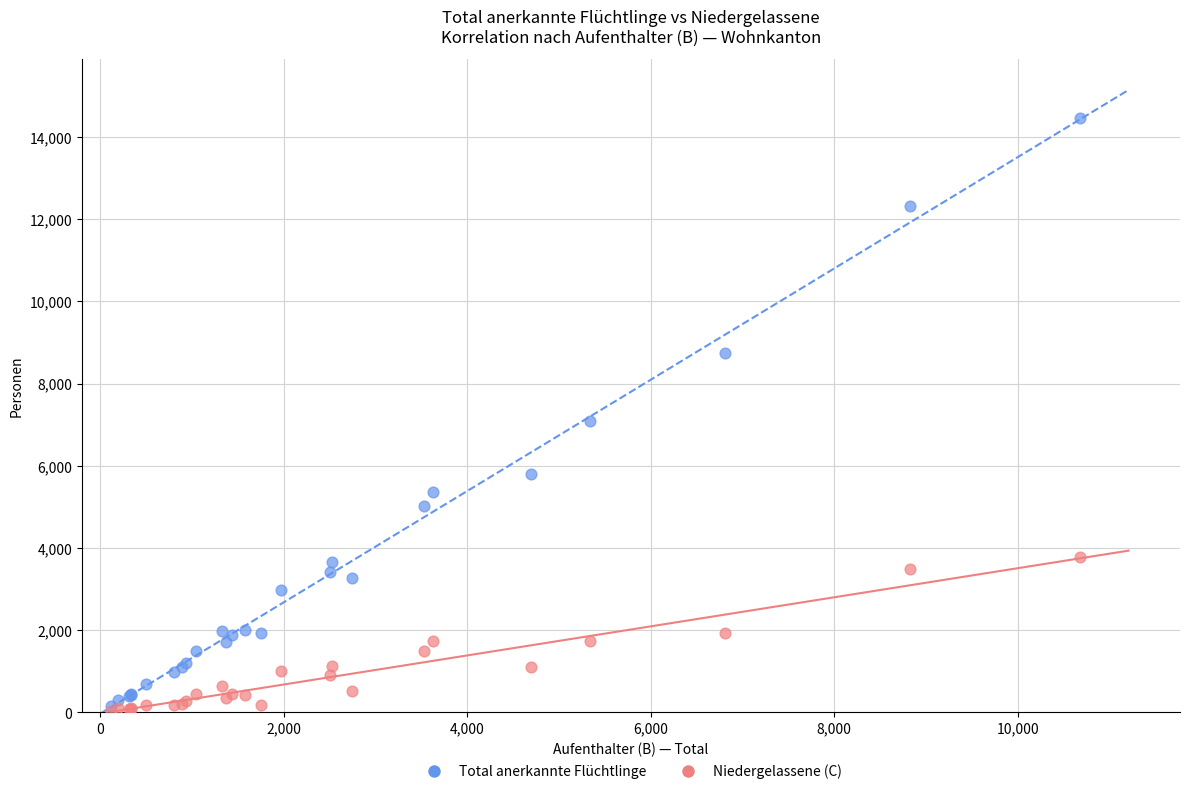

In the Total anerkannte Flüchtlinge series, what Y value is closest to 7309?

7086